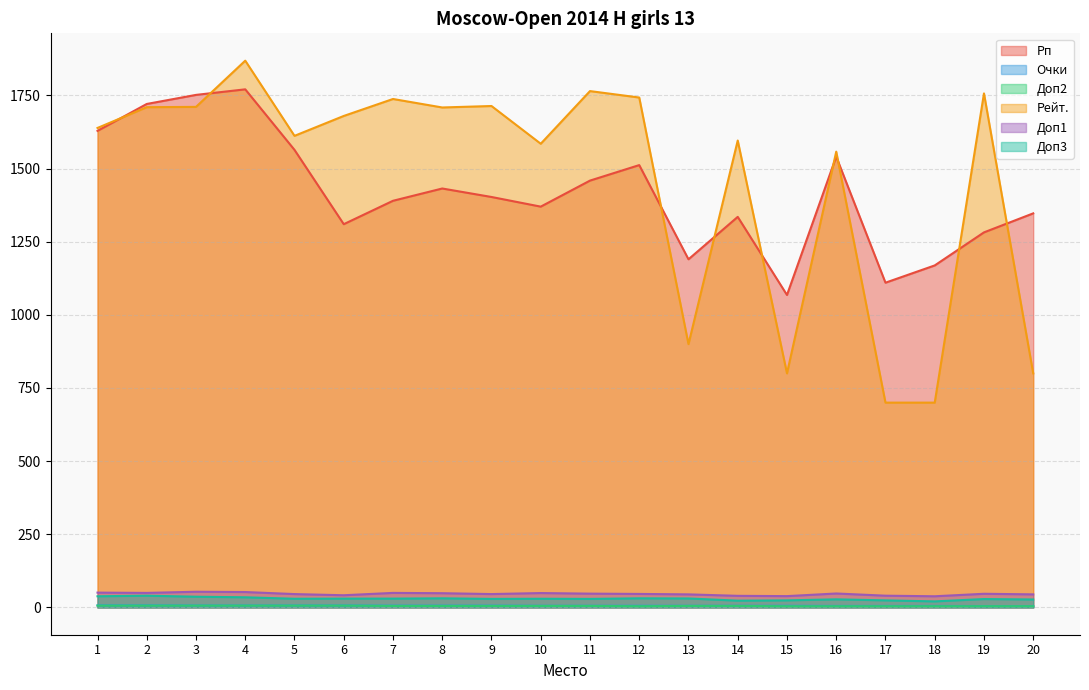

Reading left to right, what are all the values shown in this chart?

Рп: 1629.0	1721.0	1752.0	1771.0	1564.0	1310.0	1390.0	1432.0	1403.0	1370.0	1459.0	1512.0	1190.0	1335.0	1068.0	1541.0	1110.0	1169.0	1282.0	1347.0
Очки: 7.0	7.0	6.5	6.5	6.5	6.5	6.0	6.0	6.0	5.5	5.5	5.5	5.5	5.5	5.5	5.0	5.0	5.0	4.5	4.5
Доп2: 6.0	6.0	6.0	6.0	6.0	6.0	5.0	5.0	5.0	5.0	5.0	4.0	5.0	5.0	4.0	4.0	4.0	4.0	4.0	4.0
Рейт.: 1639.0	1710.0	1711.0	1869.0	1612.0	1680.0	1738.0	1709.0	1714.0	1585.0	1765.0	1743.0	900.0	1596.0	800.0	1558.0	700.0	700.0	1757.0	800.0
Доп1: 50.5	49.5	53.5	52.5	45.5	41.5	49.5	48.5	45.5	49.0	47.0	46.0	44.5	39.5	38.5	47.5	40.0	38.0	46.5	44.5
Доп3: 38.0	40.0	36.5	34.5	29.5	30.0	30.0	31.0	29.0	29.5	29.0	31.0	30.5	23.0	24.0	27.5	24.0	20.5	28.5	27.0